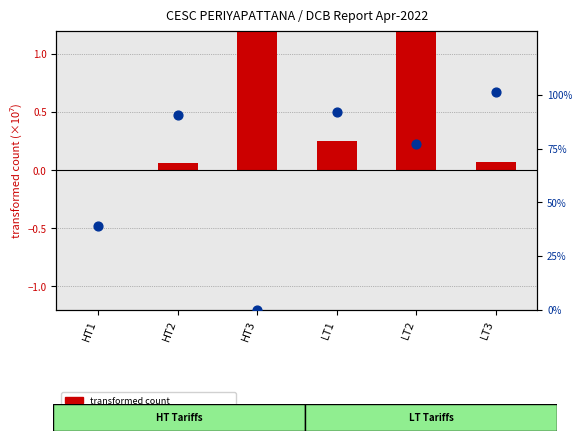

Which series has the largest total across all categories?

percentile rank within the sample